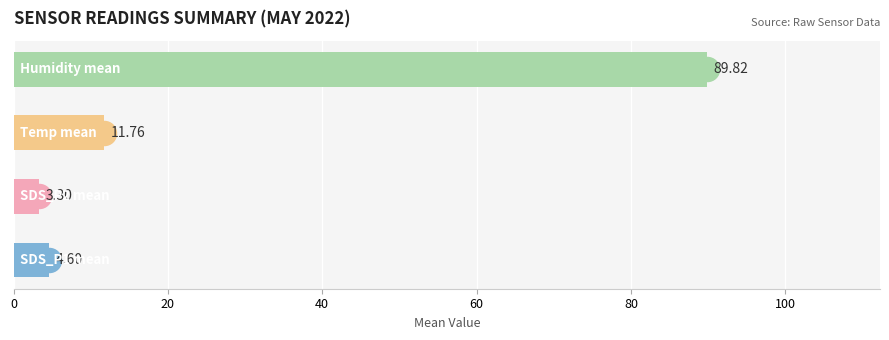

What are all the series names shown in the legend?

SDS_P1, SDS_P2, Temp, Humidity